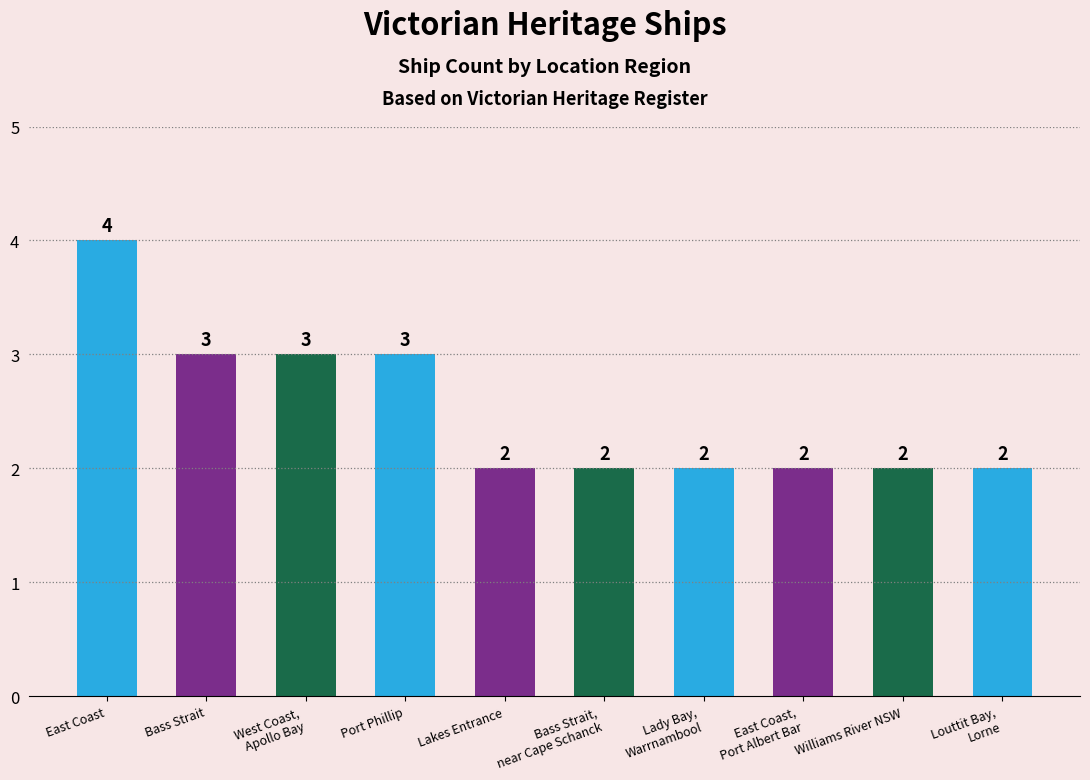

What is the approximate value at Louttit Bay,
Lorne?

2